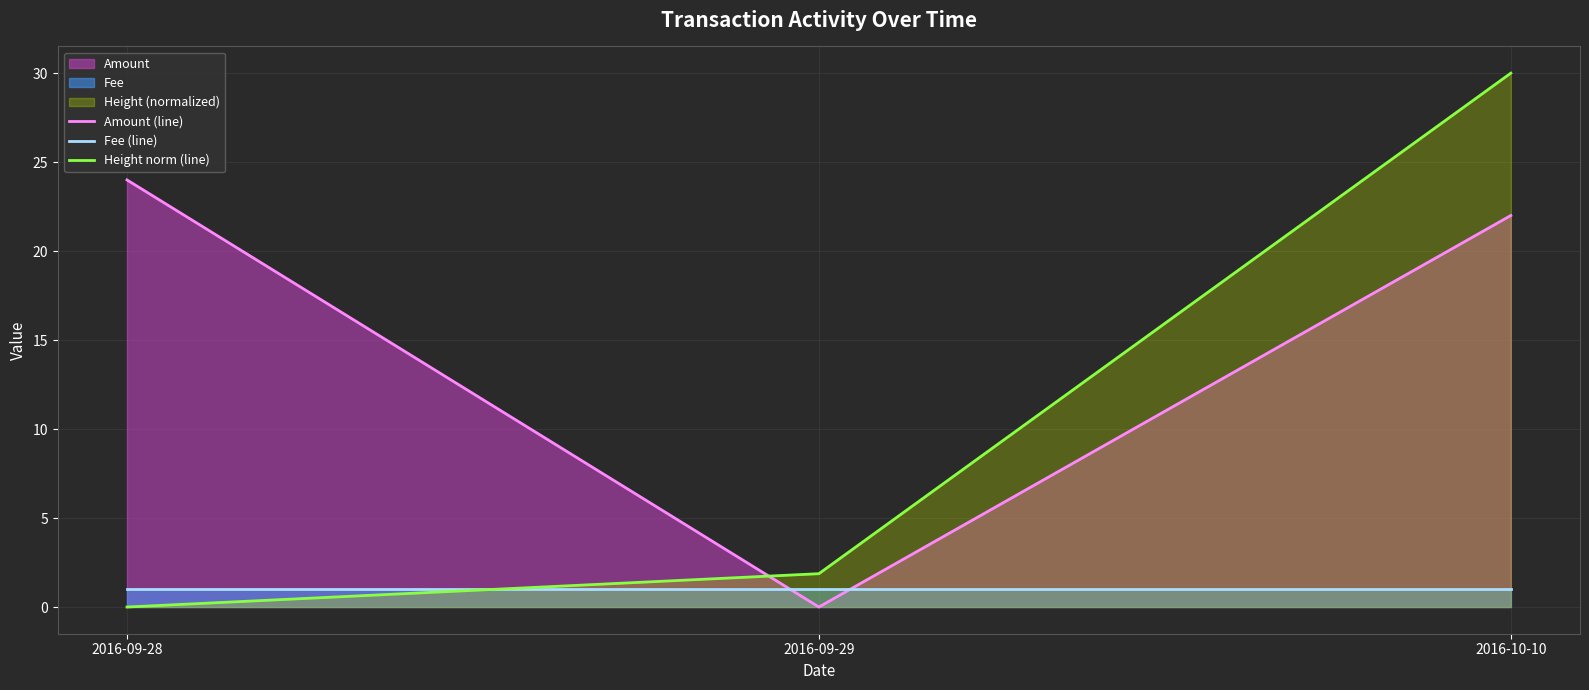

Reading right to left, extract all data points from this chart.

Amount (line): 2016-10-10=22.0	2016-09-29=0.0	2016-09-28=24.0
Fee (line): 2016-10-10=1.0	2016-09-29=1.0	2016-09-28=1.0
Height norm (line): 2016-10-10=30.0	2016-09-29=1.9	2016-09-28=0.0